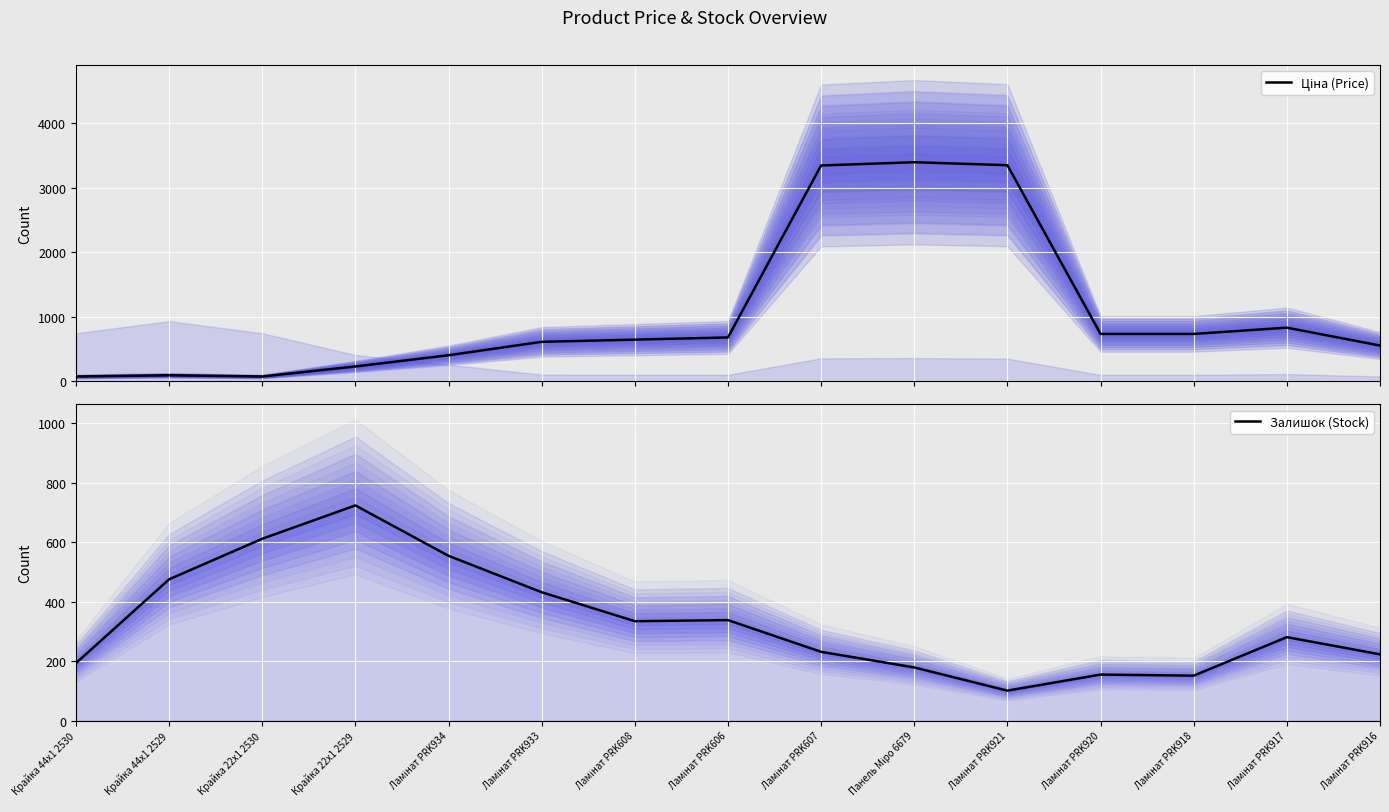

Between Ламінат PRK606 and Панель Міро 6679, which series saw the biggest shift?

Ціна (Price)